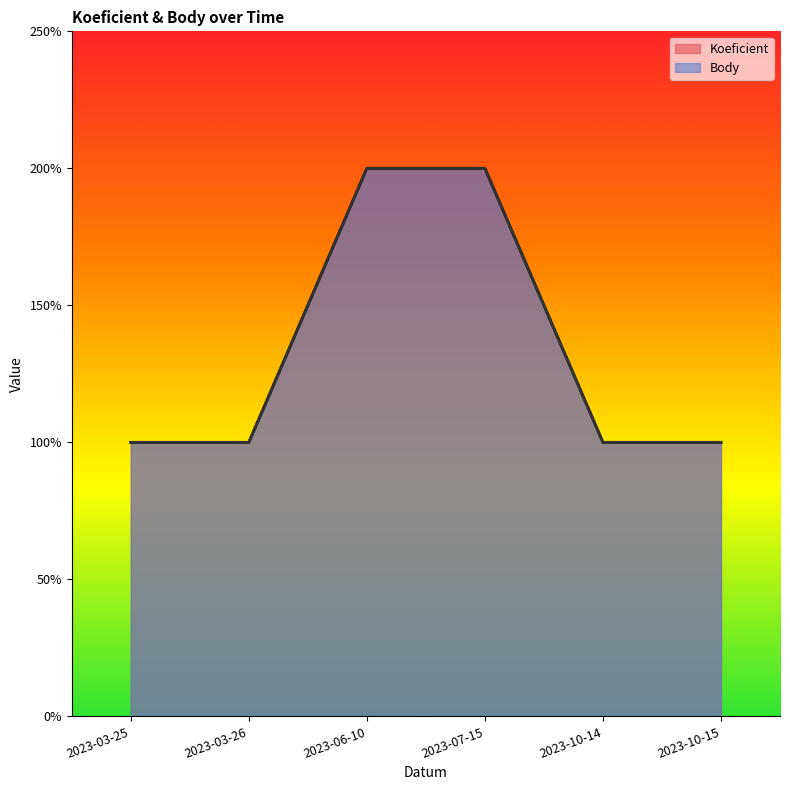

Does the chart have visible grid lines?

No